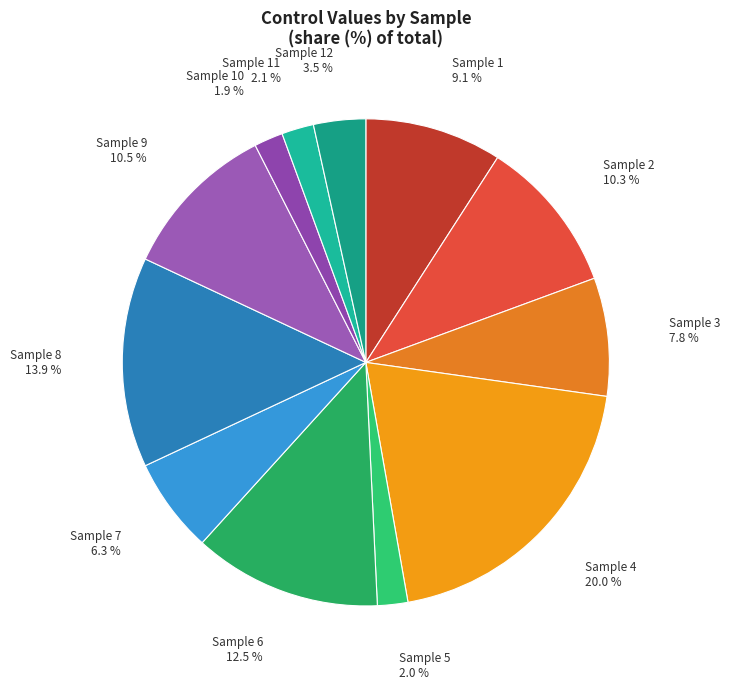

Which slice is the largest?

Sample 4